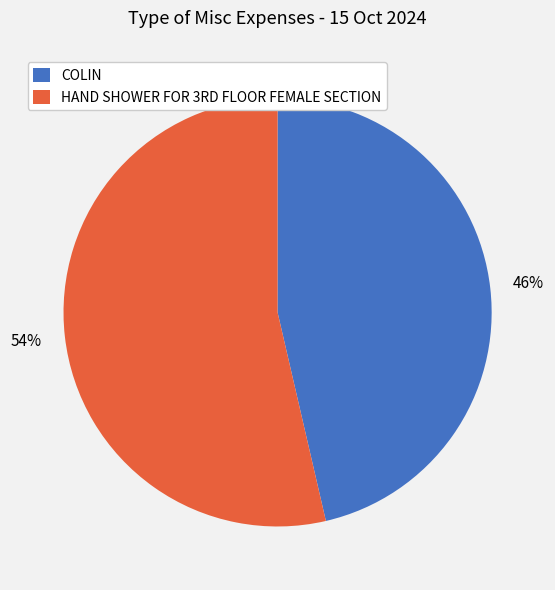

Is there any slice that represents more than half of the pie?

Yes